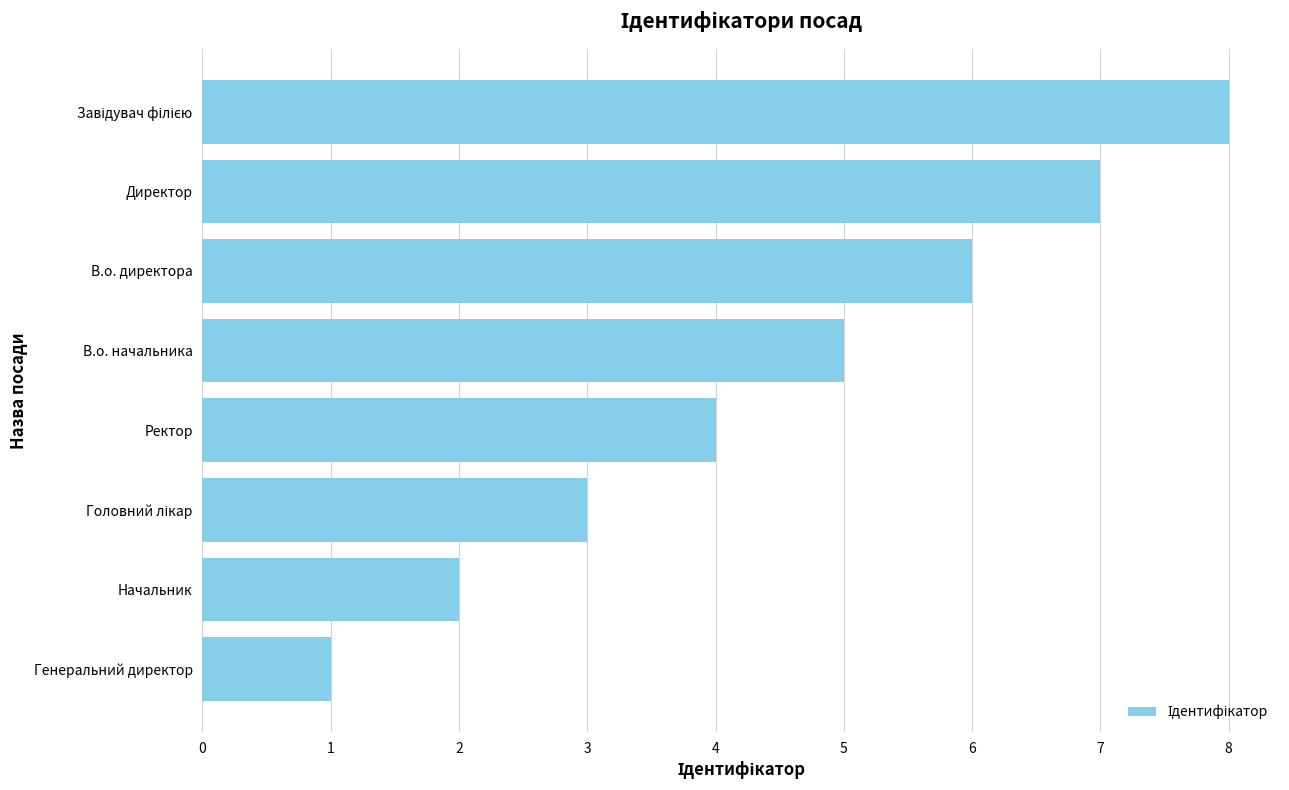

Are the bars grouped side by side (vs. stacked)?

No